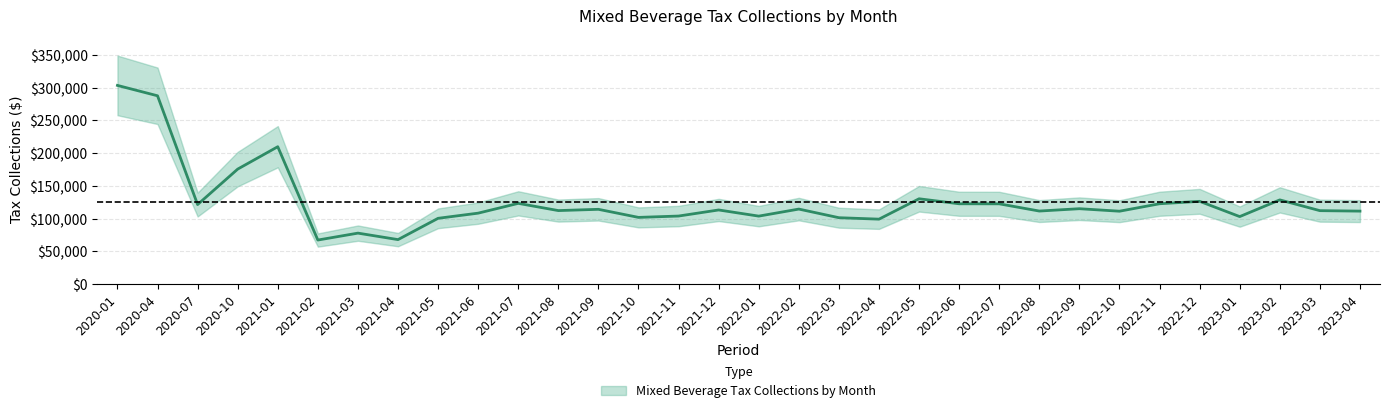

The chart shows a value of 183766.6 at 2022-07. True or false?

False